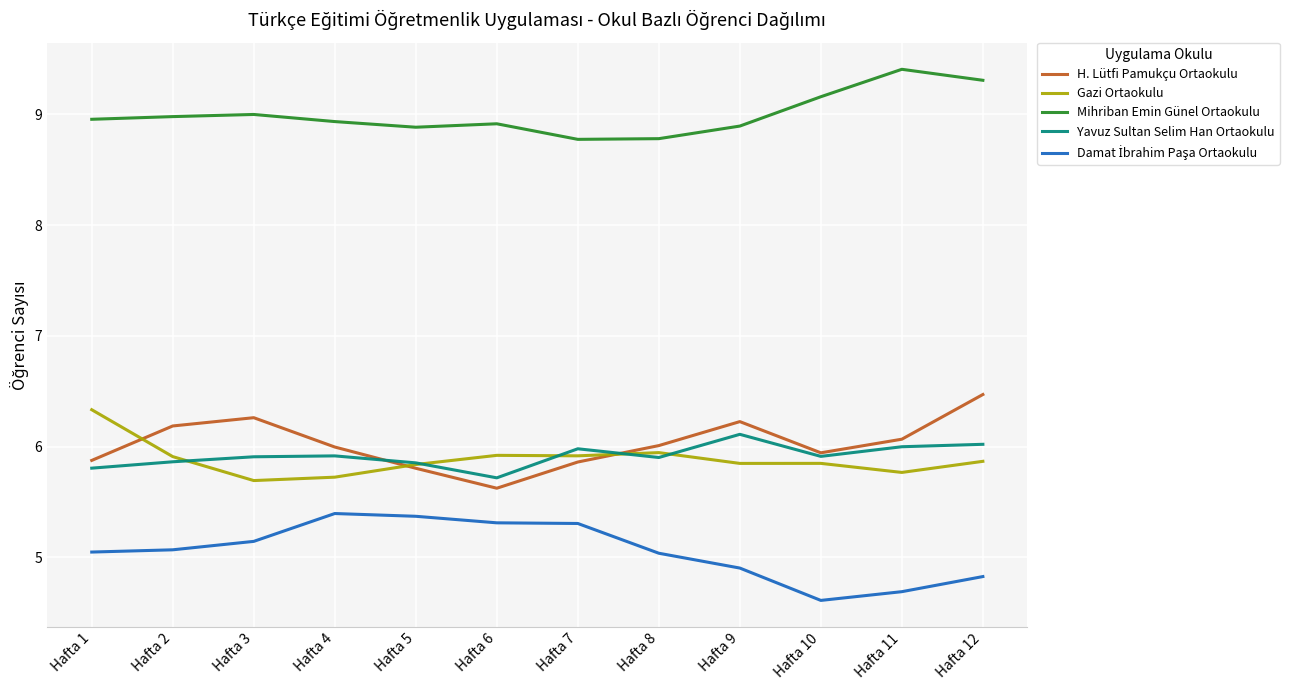

At which label does H. Lütfi Pamukçu Ortaokulu reach its peak?

Hafta 12